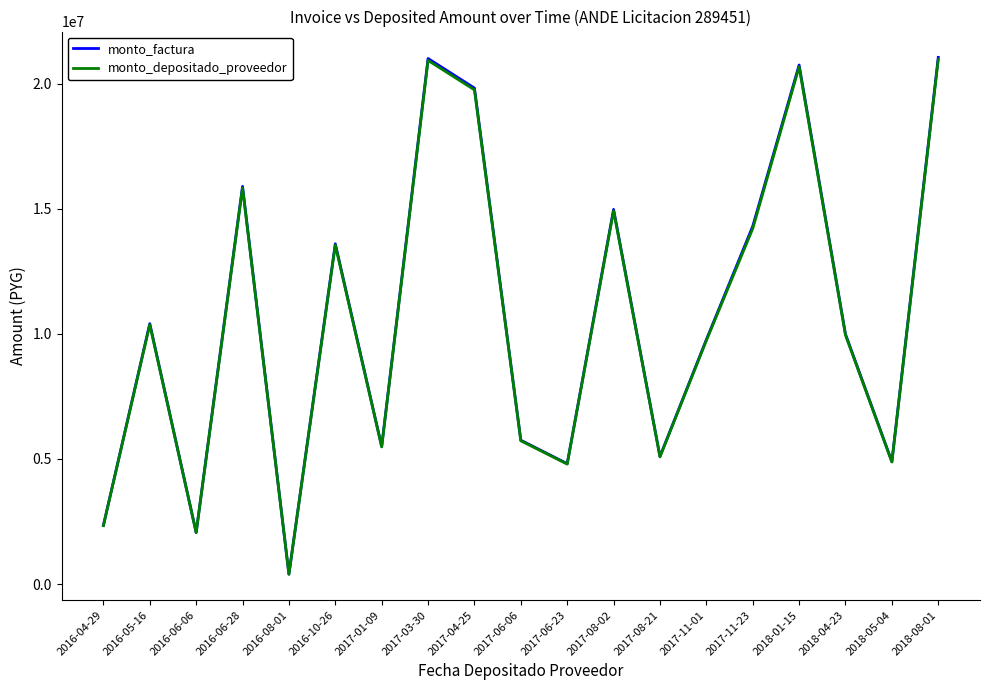

Between 2016-10-26 and 2018-08-01, which series saw the biggest shift?

monto_factura